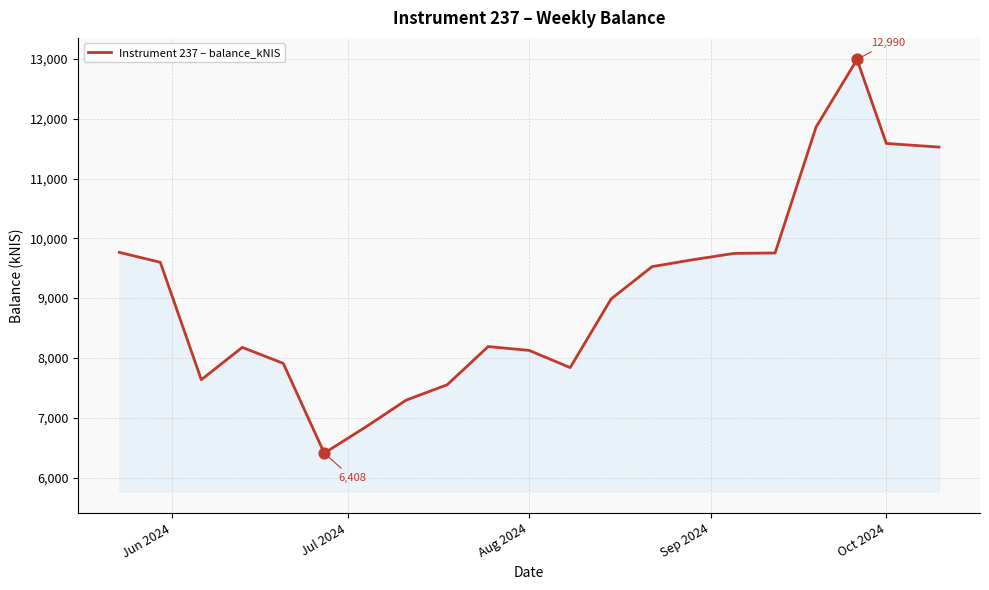

What is the difference between the maximum and minimum values?

6581.7